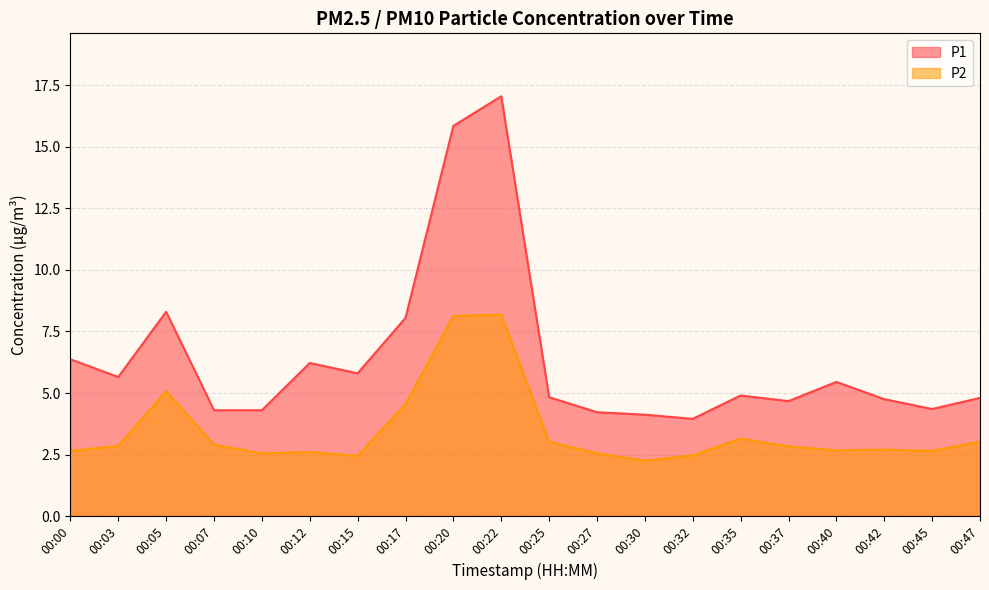

How many distinct data groups are displayed?

2